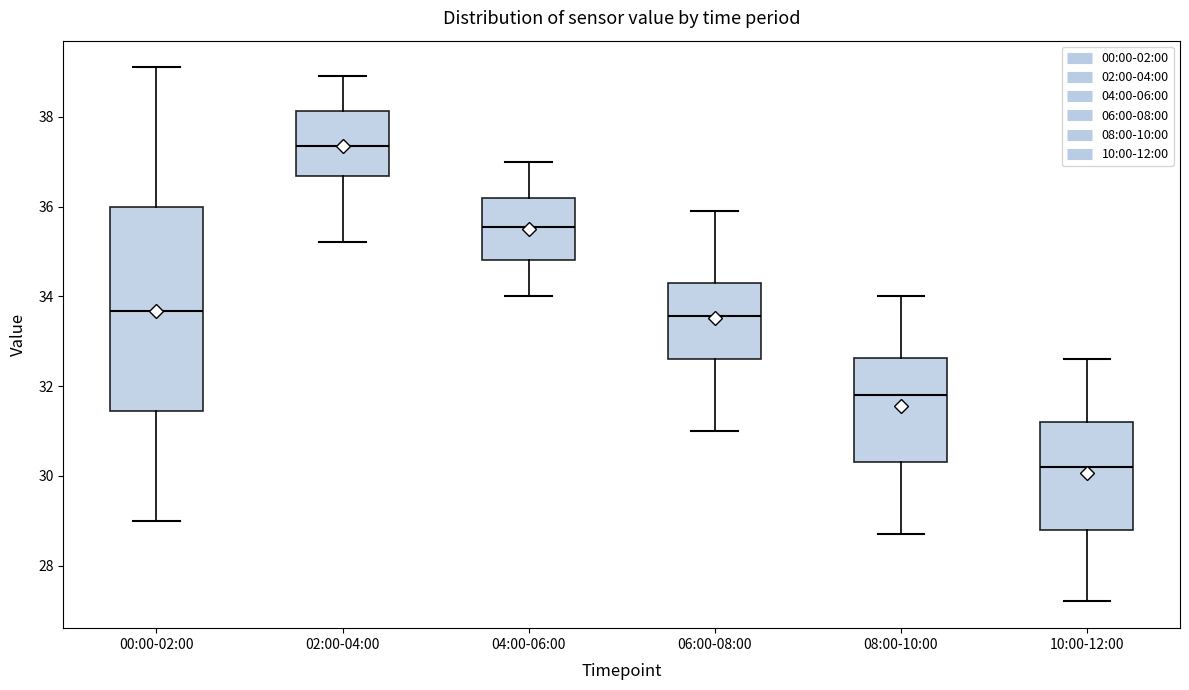

Which box is the tallest, from its lower edge to its upper edge?

00:00-02:00